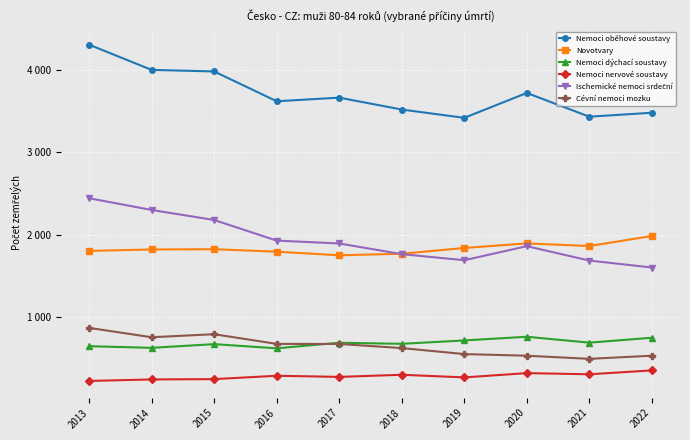

What is the lowest value of the Novotvary series?

1747